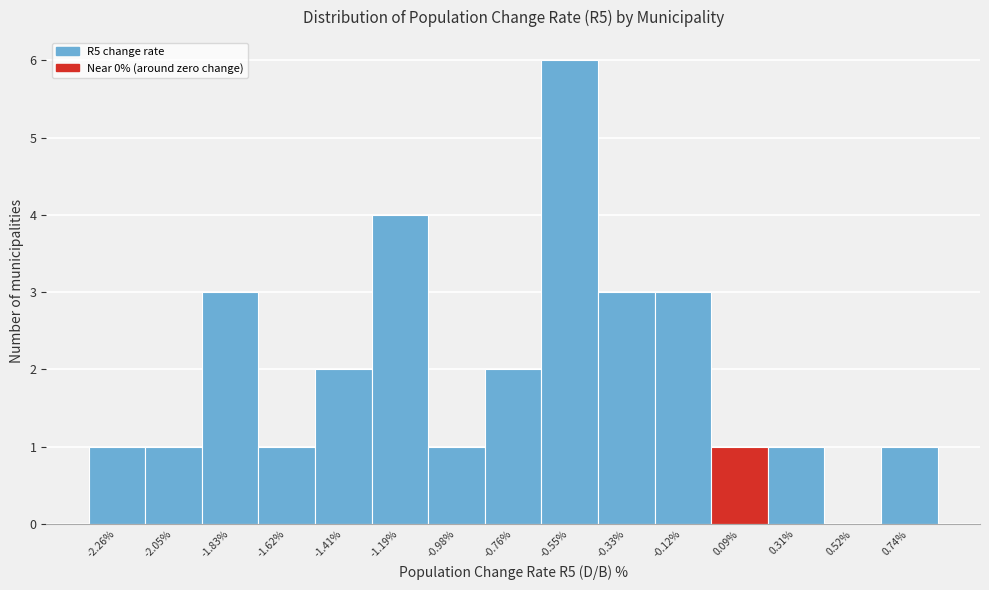

Which range on the x-axis has the tallest bar?

-0.65 to -0.45